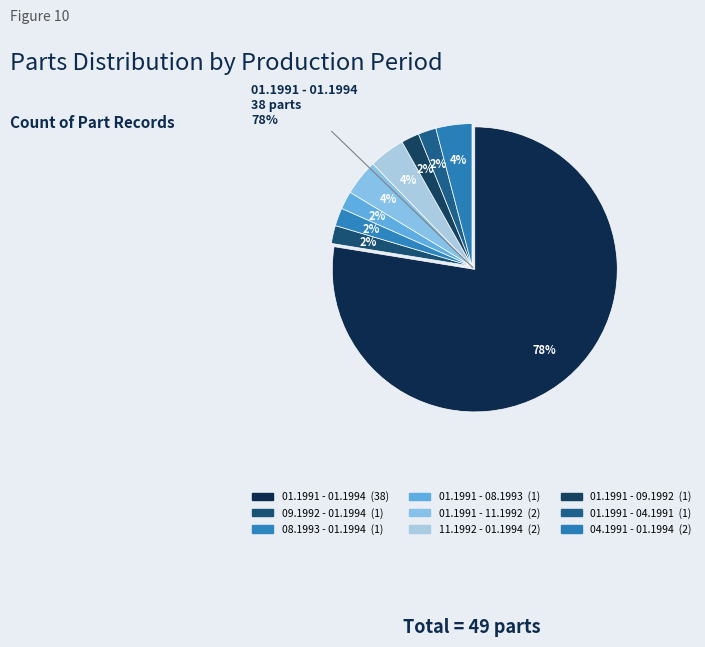

What is the change in value from 08.1993 - 01.1994 to 04.1991 - 01.1994?

+1